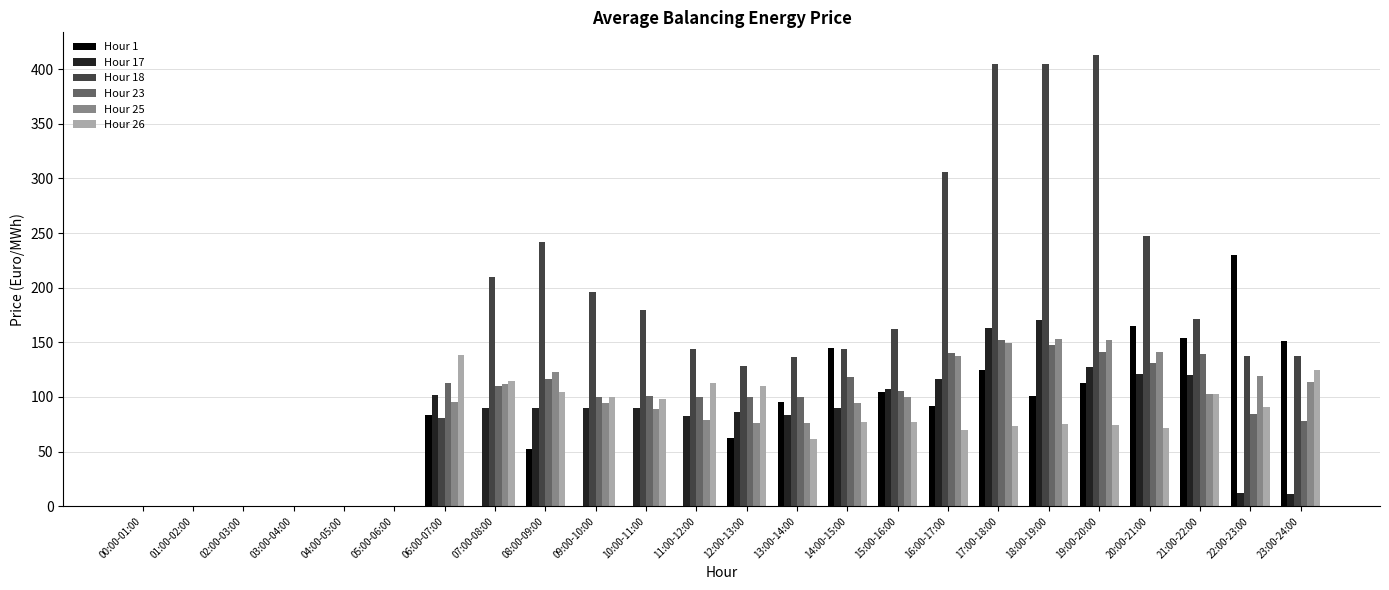

Is the value of Hour 18 at 03:00-04:00 greater than the value of Hour 1 at 06:00-07:00?

No